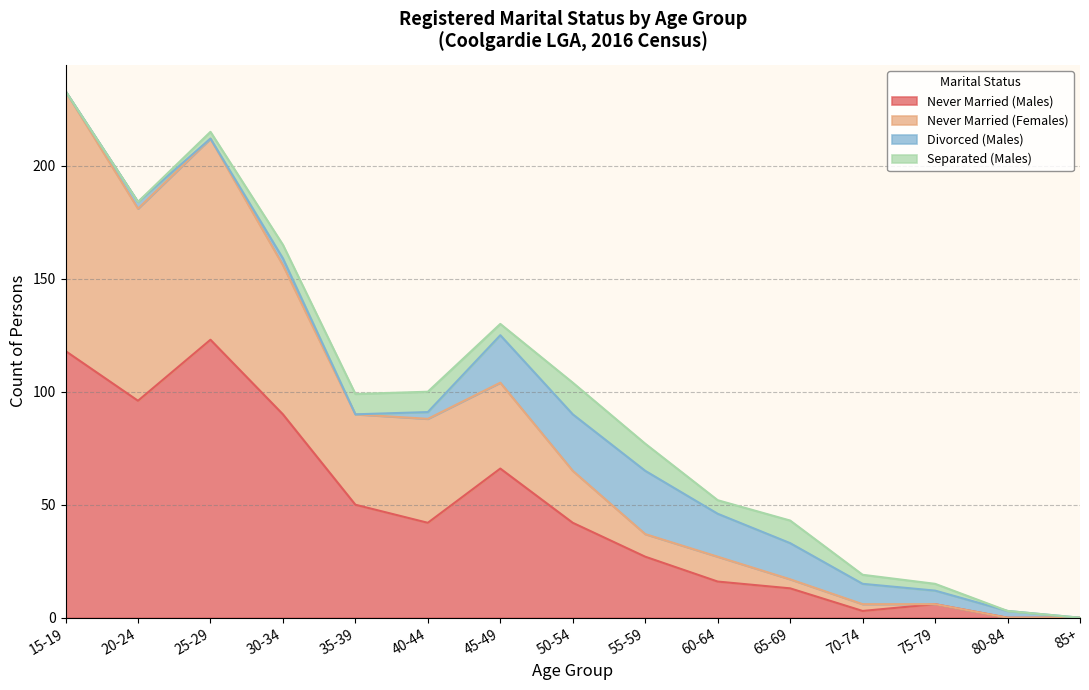

The Never Married (Females) series shows 117 at 85+. True or false?

False